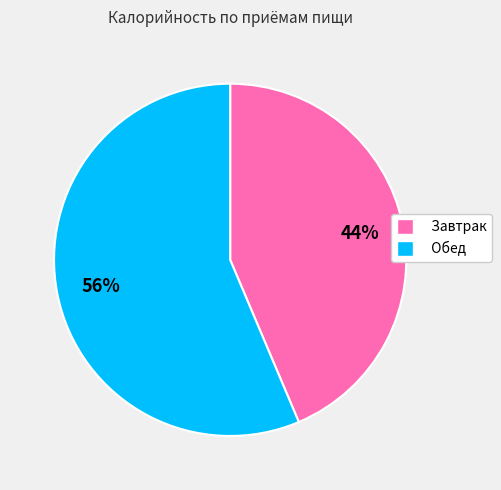

Count the number of slices in the pie.

2